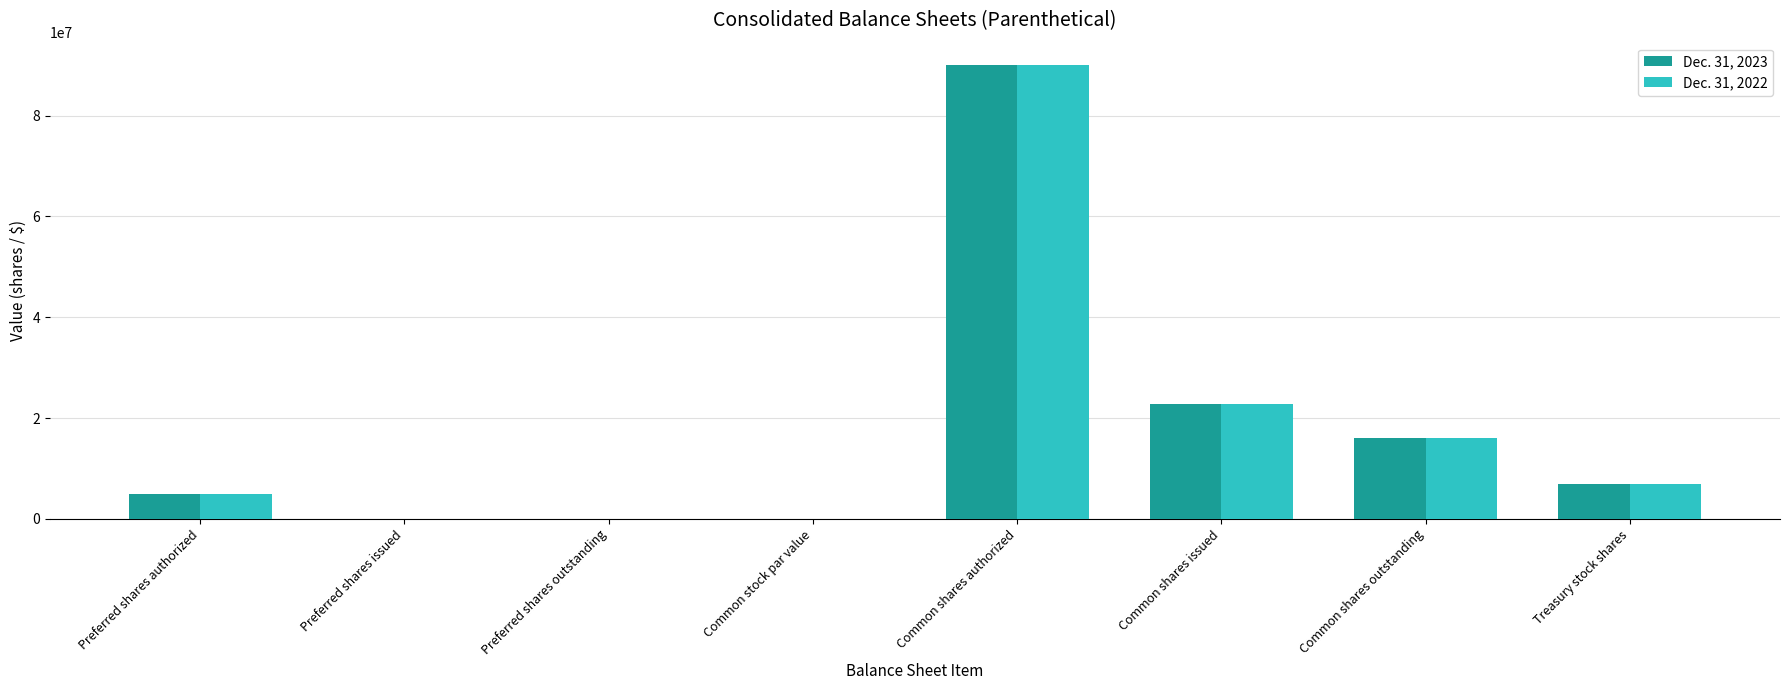

Which category has the highest value in the Dec. 31, 2022 series?

Common shares authorized